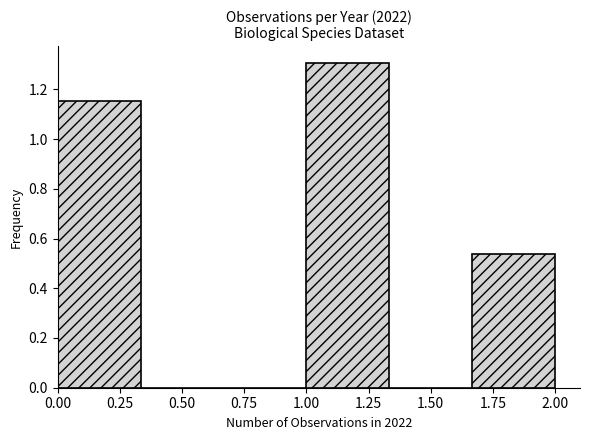

Over which range of the x-axis is the bar tallest?

1.00 to 1.35